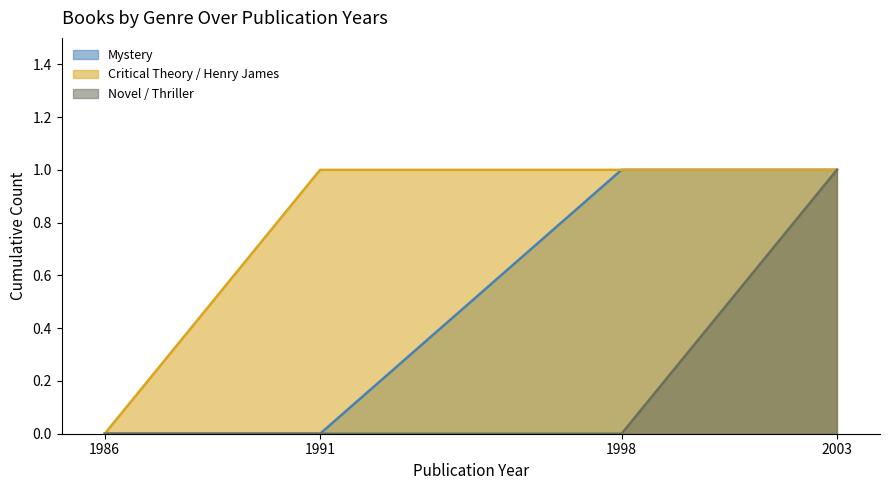

At which category is the sum across all series the highest?

2003